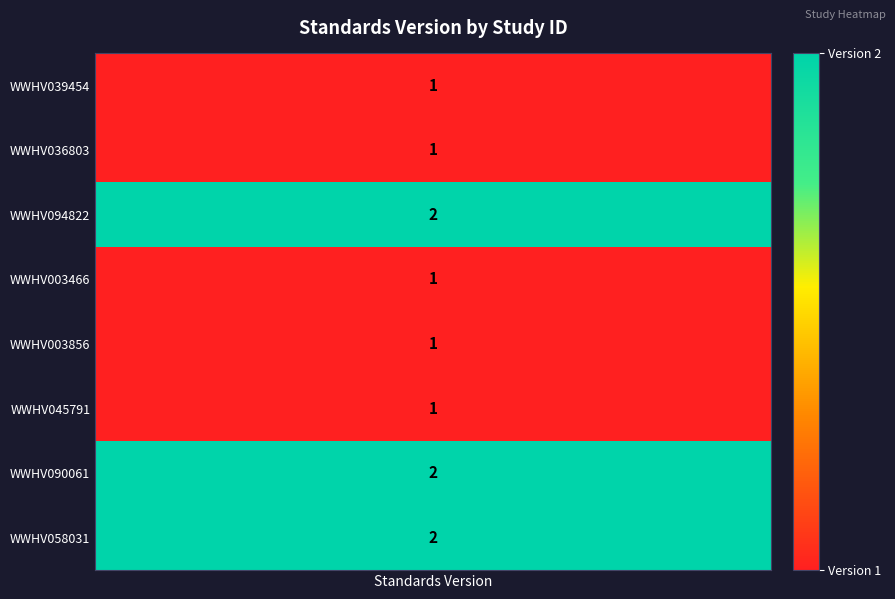

What is the sum of the WWHV094822 values at 0 and 1?

2